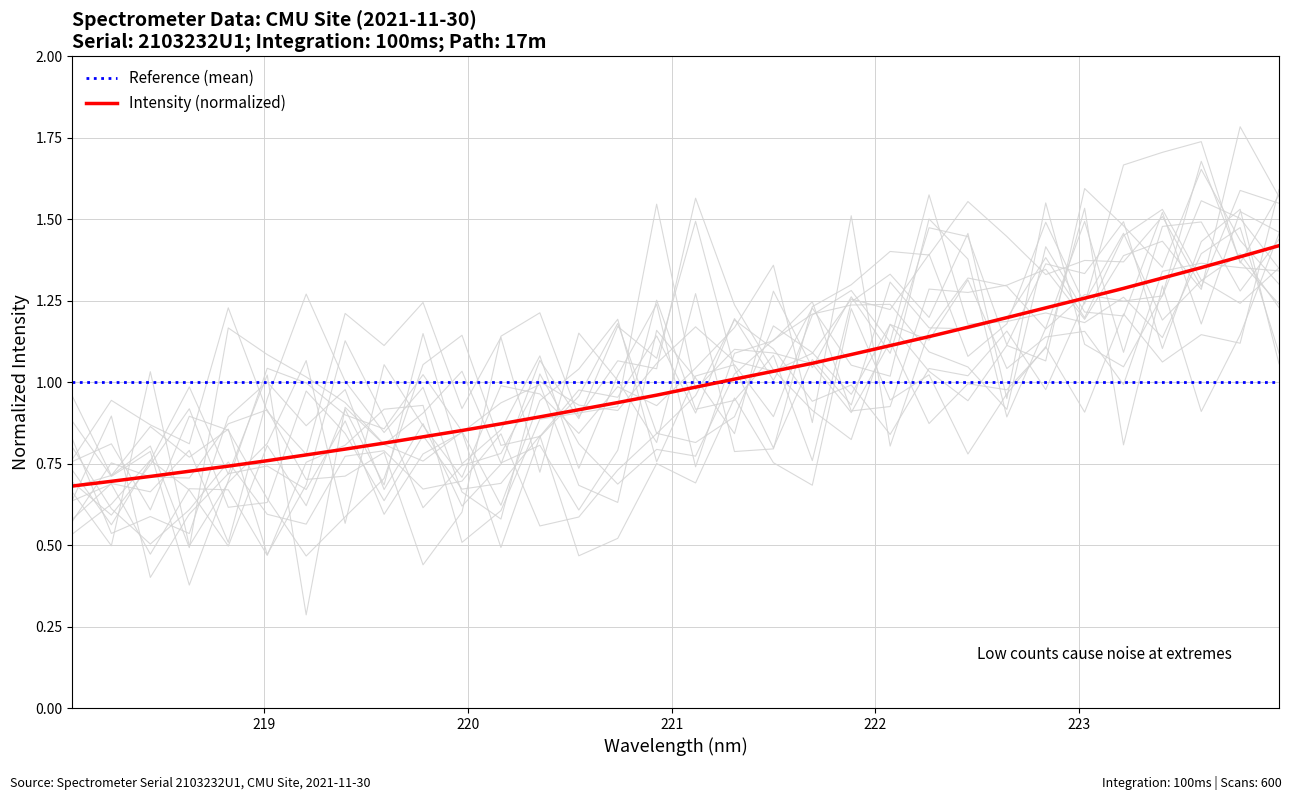

What is the sum of the values at 221.8812 and 219.3979?

1.9